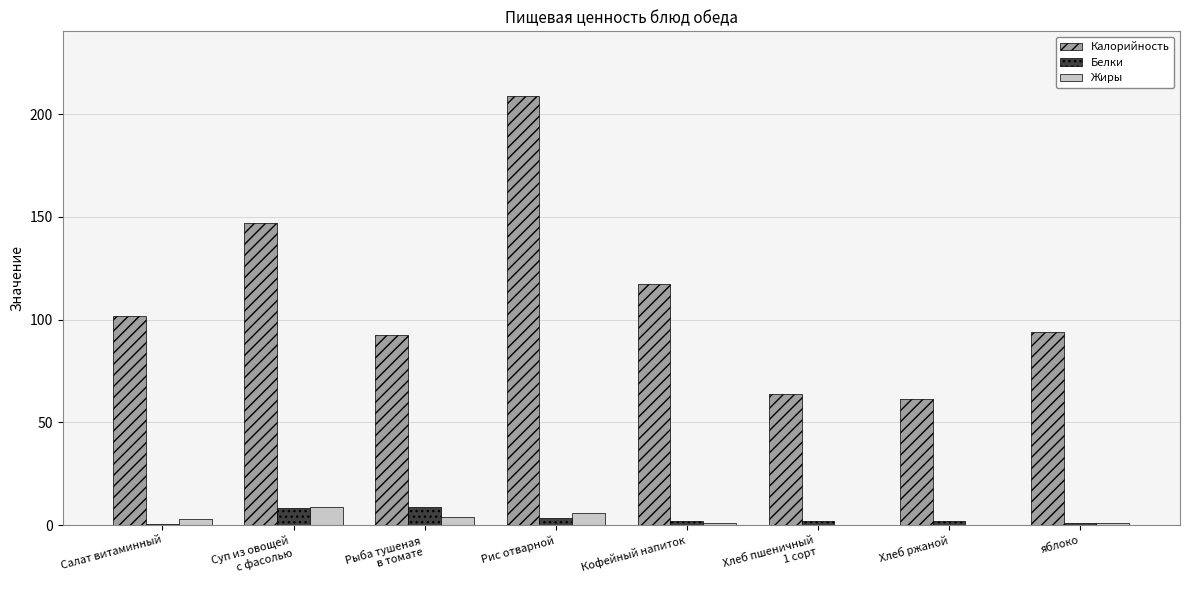

What is the highest value of the Калорийность series?

209.0